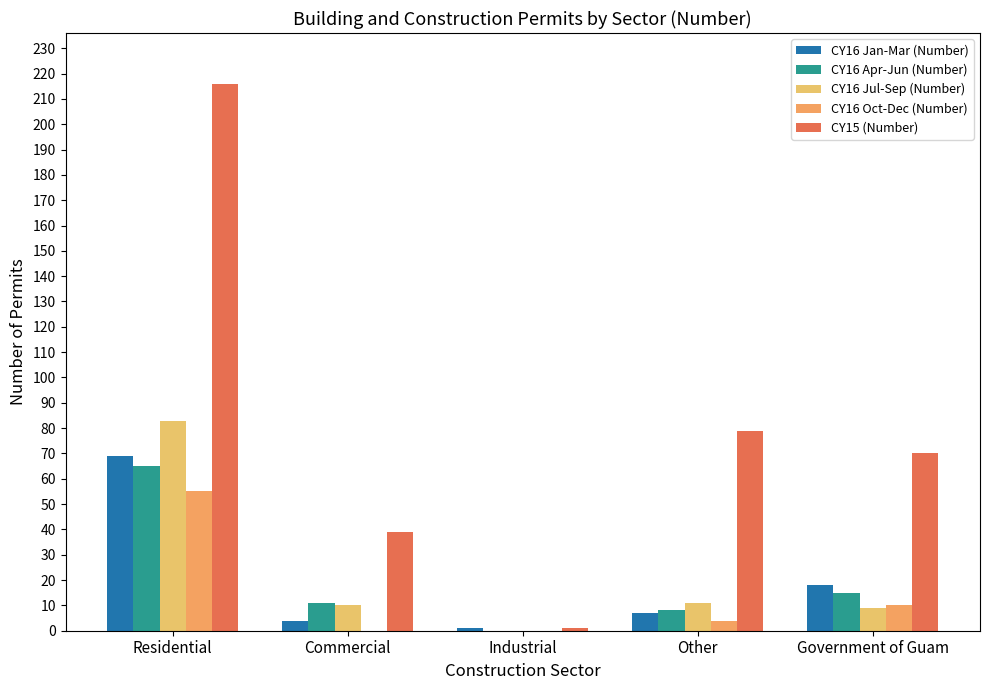

Does the chart contain stacked bars?

No